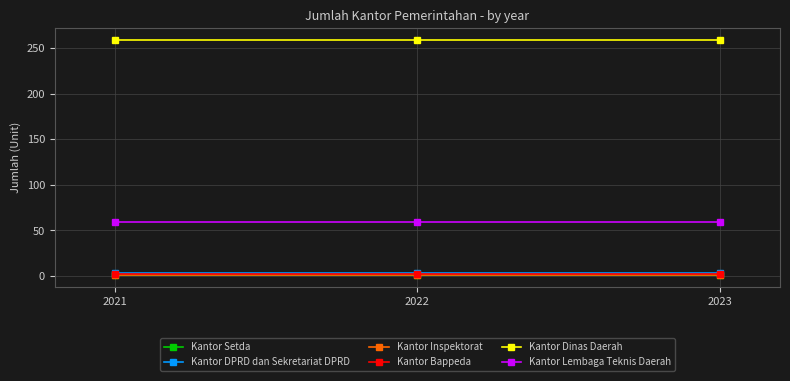

Where is Kantor Setda nearest to the value 1?

2021